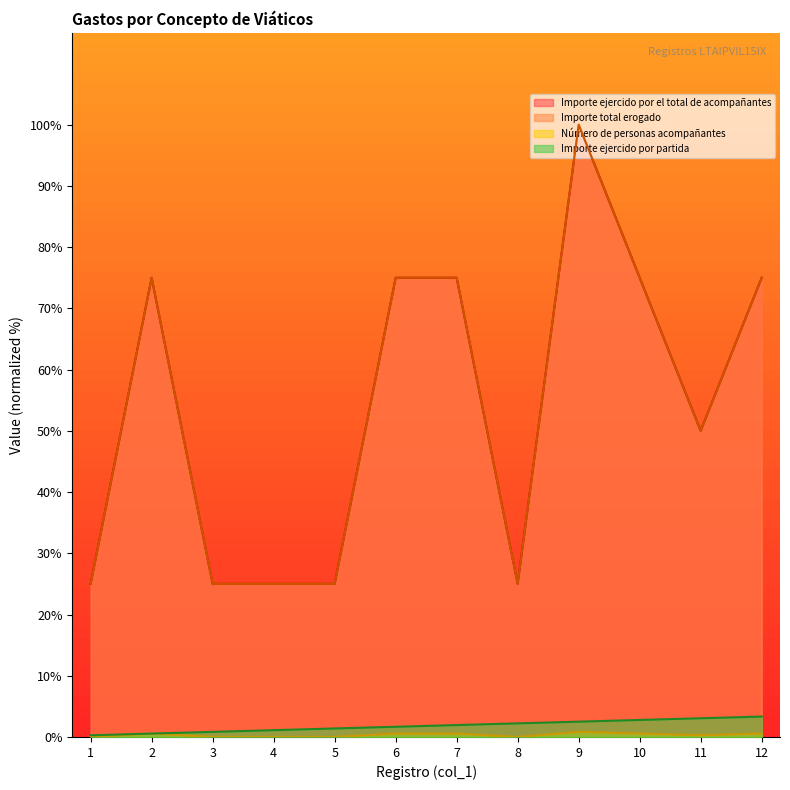

Does the chart display data point markers on the line(s)?

No